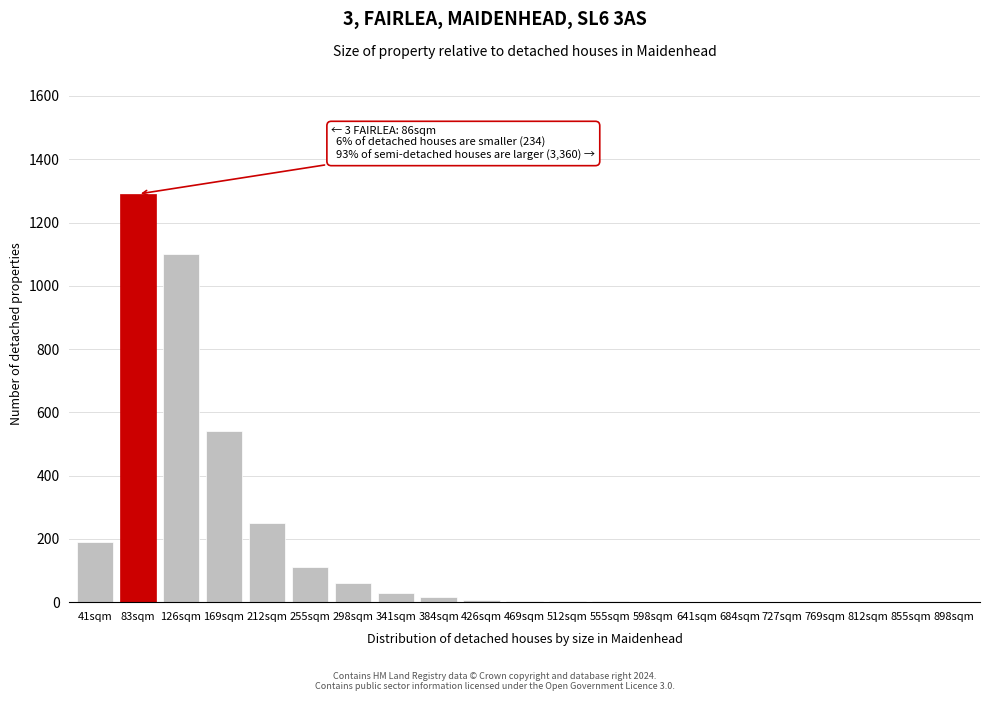

True or false: the data shows 2 at 641sqm.

True